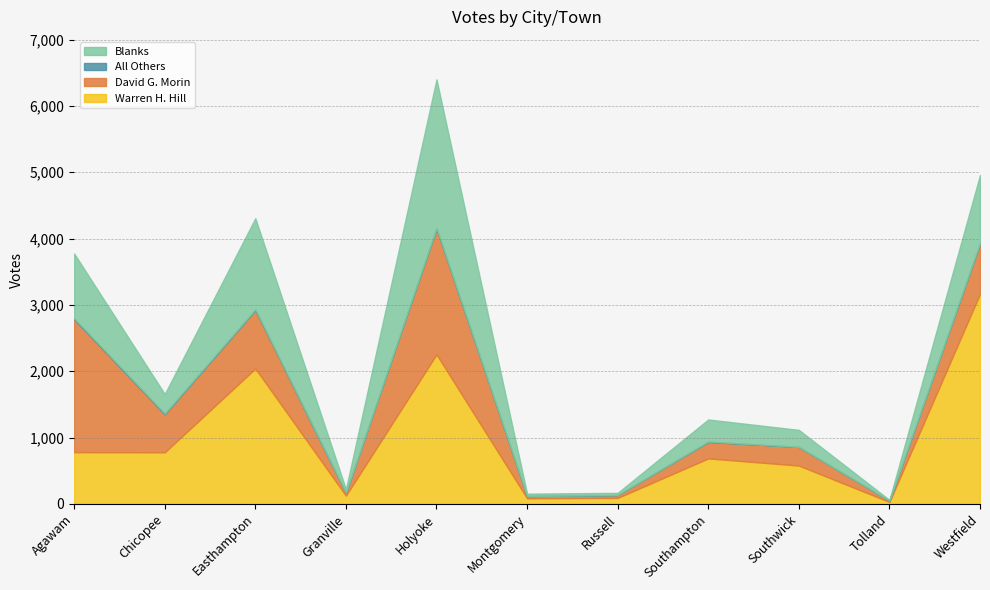

Where is the first local minimum for David G. Morin?

Chicopee